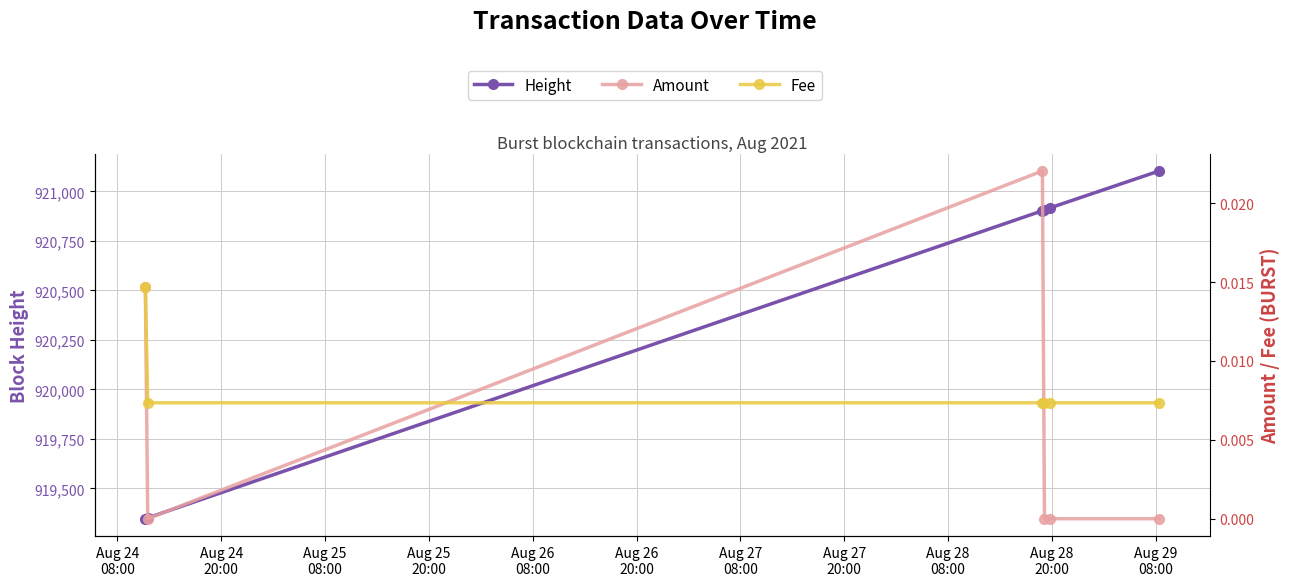

Is the value of Amount at Aug 24
08:00 greater than the value of Fee at Aug 26
20:00?

Yes